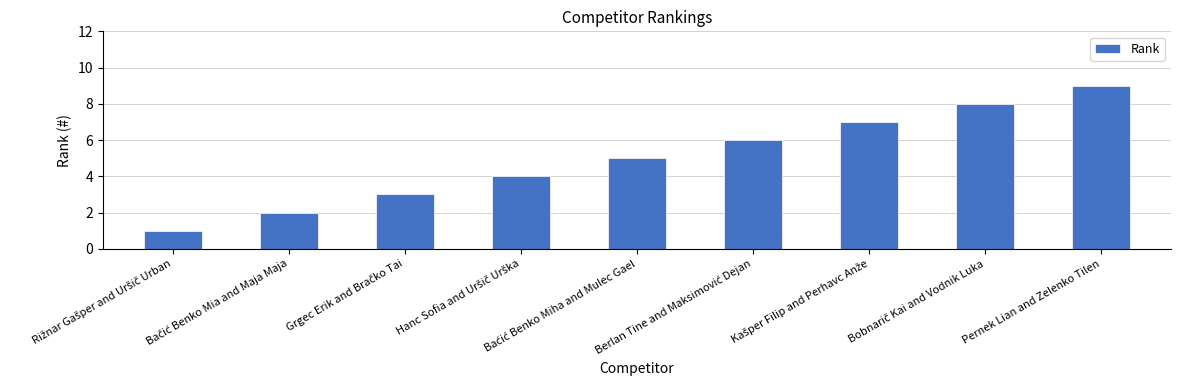

What is the difference between the maximum and minimum values?

8